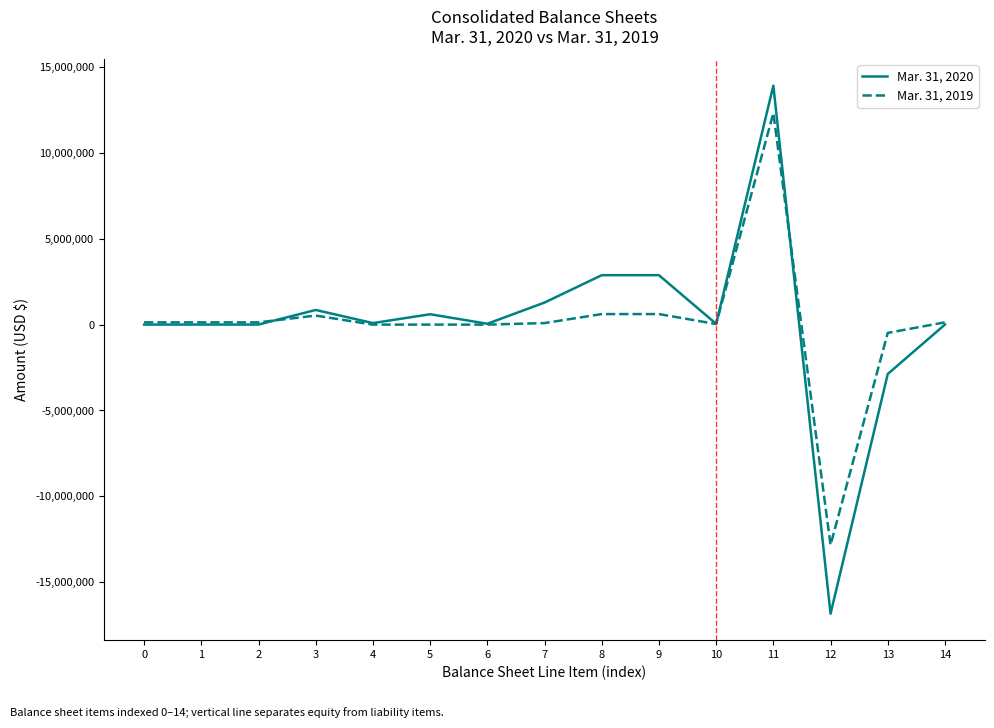

Rank the series by their average value, from lowest to highest.

Mar. 31, 2019, Mar. 31, 2020